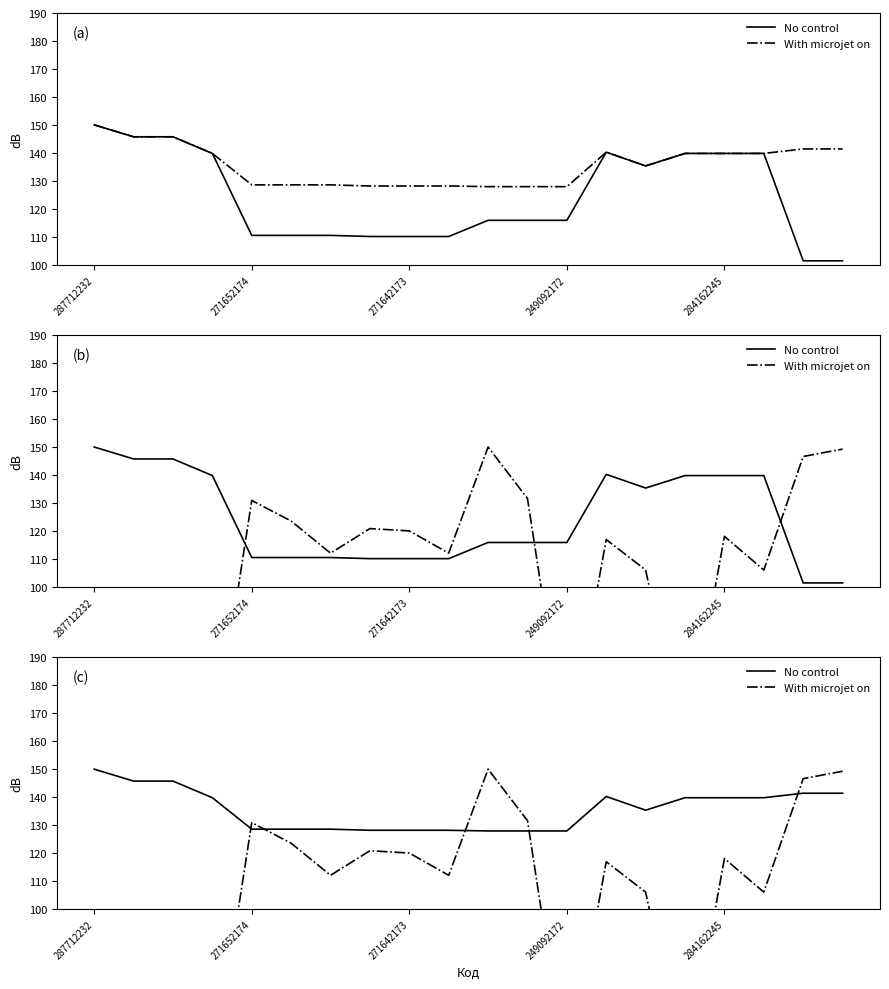

What is the smallest value displayed?

40.0